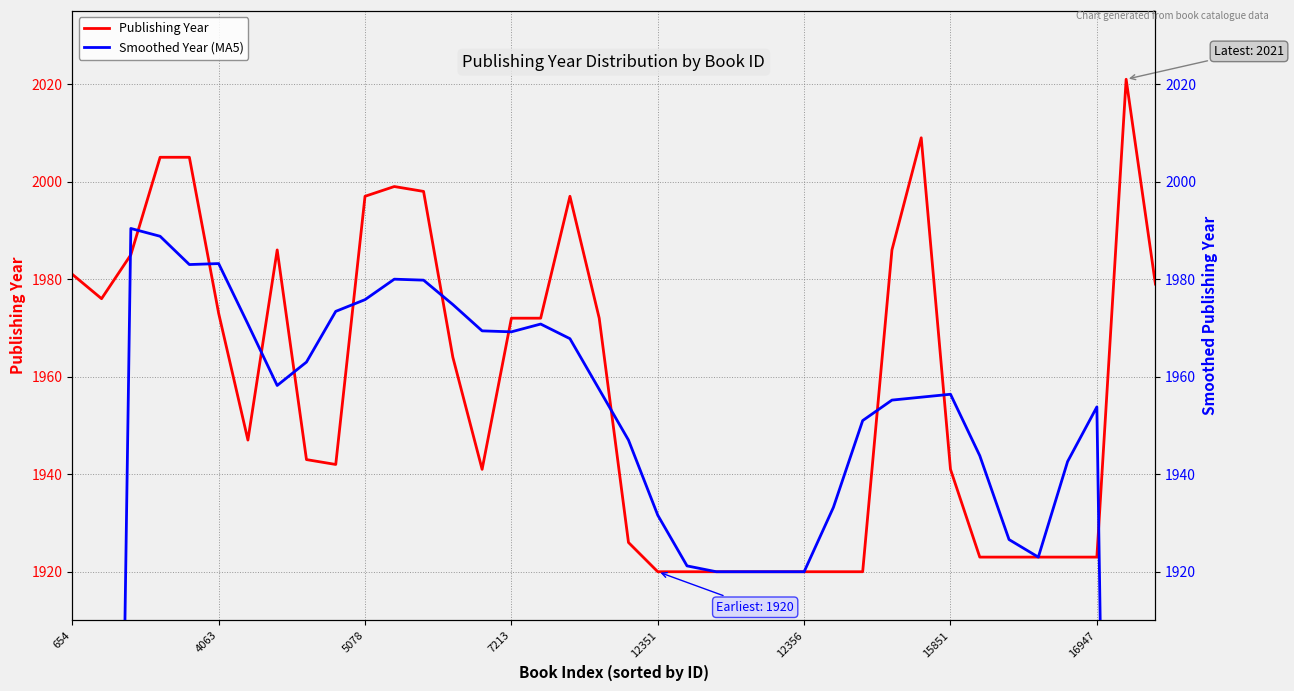

What is the minimum value for Publishing Year?

1920